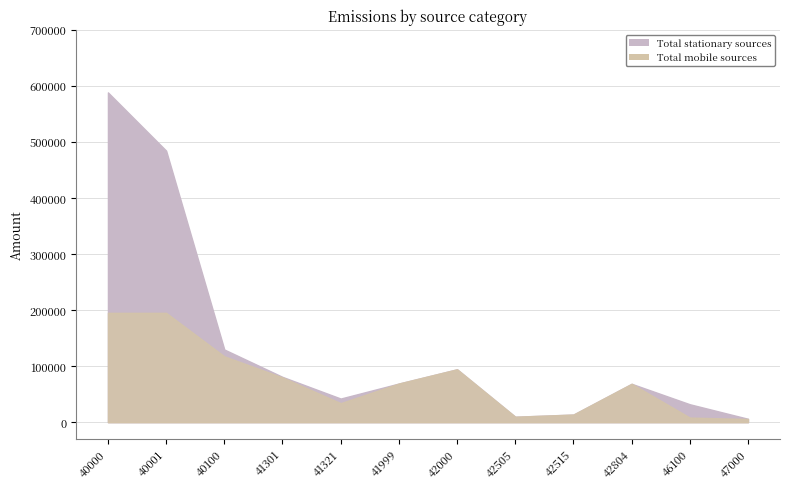

At which label is Total mobile sources closest to 100402?

42000